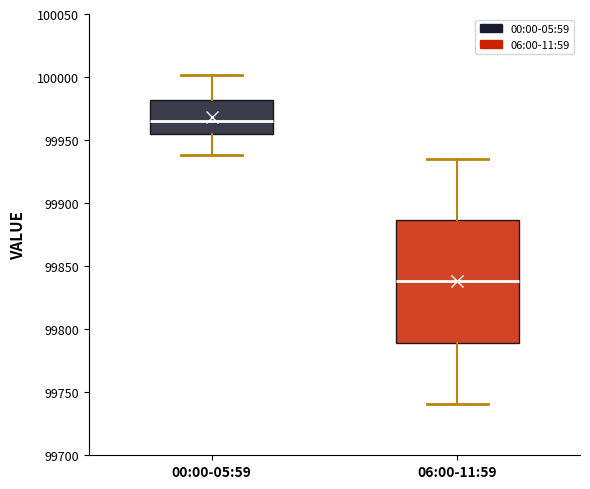

Reading left to right, transcribe this box plot: for each box, give where its median line is, the range the box spans, and where its two whiskers end, as read against the y-axis. The values are not printed on the chart, so give them approximately, as read against the axis.

00:00-05:59: median 99965, box 99955 to 99980, whiskers 99940 to 100000
06:00-11:59: median 99840, box 99790 to 99885, whiskers 99740 to 99935